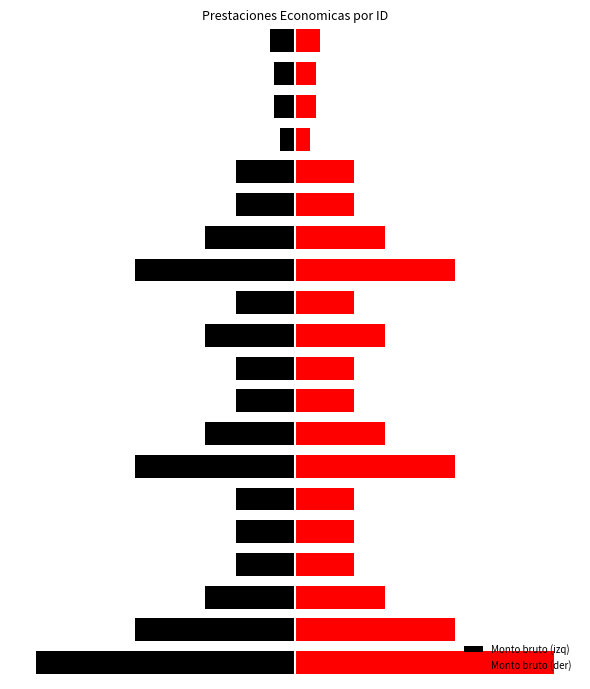

What is the difference between the highest and lowest values at 1?

49676.0